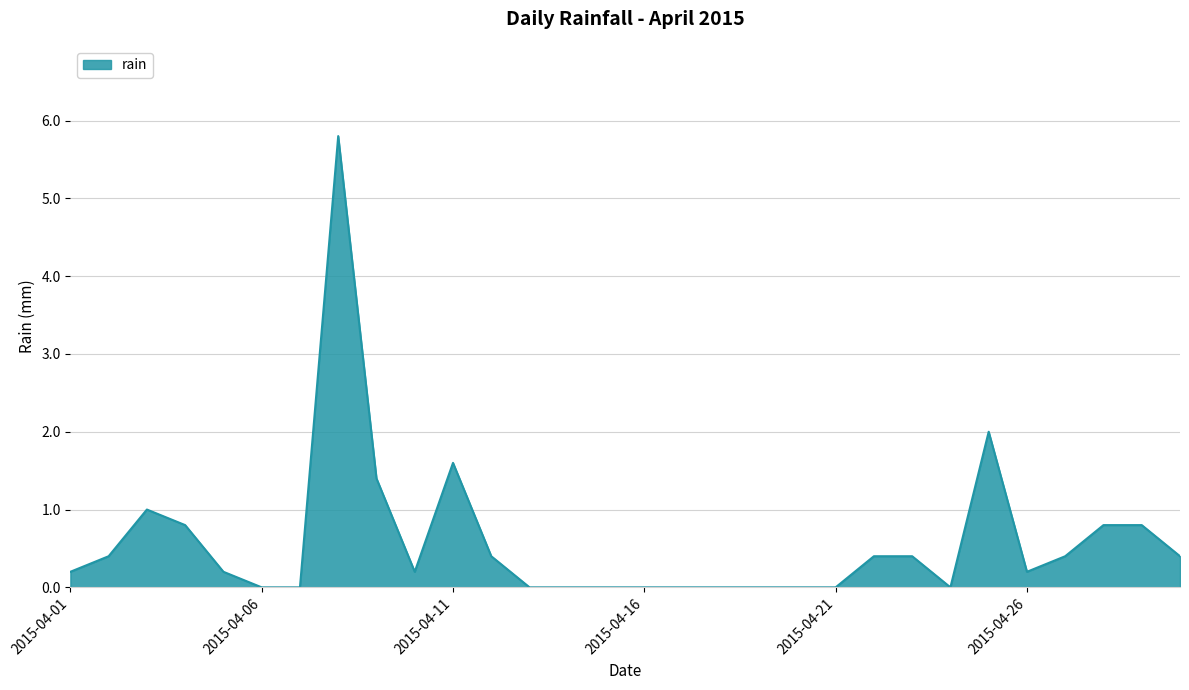

What is the greatest value displayed?

5.8